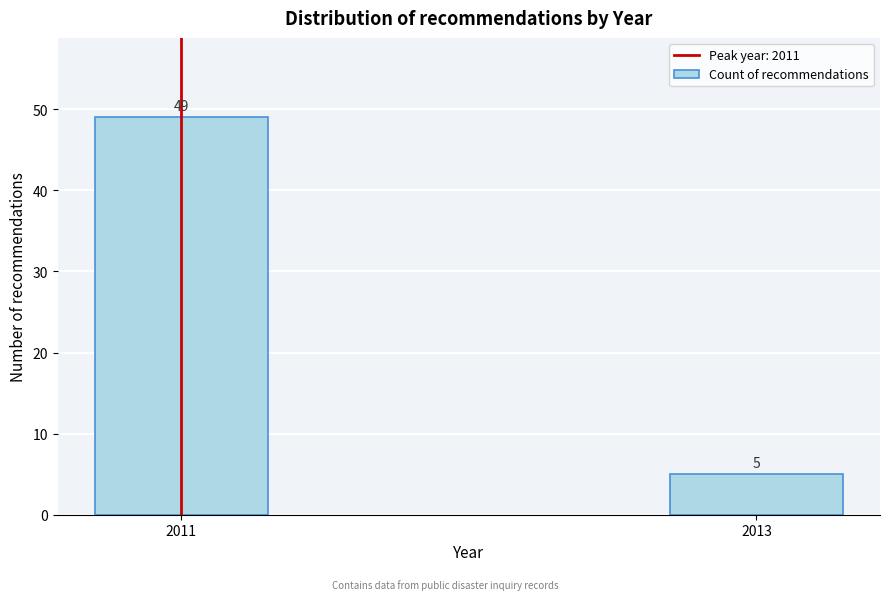

Reading left to right, list all the values displayed in this chart.

49	5